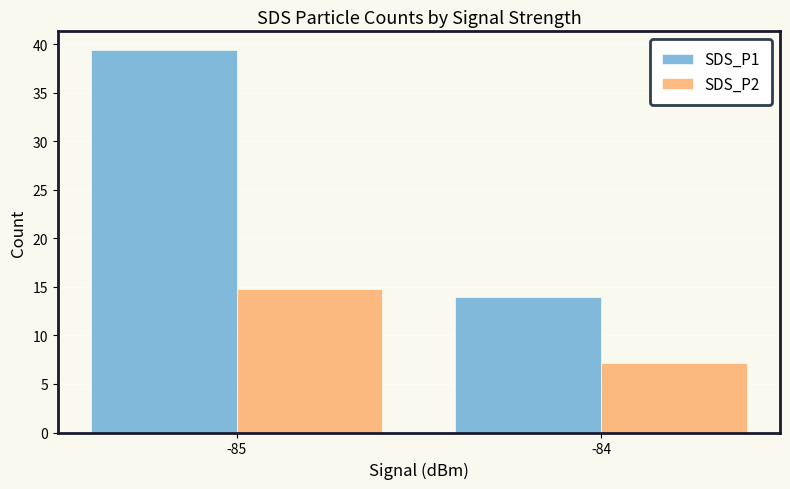

Reading left to right, transcribe all the data shown in this chart.

SDS_P1: 39.4	13.9
SDS_P2: 14.8	7.2